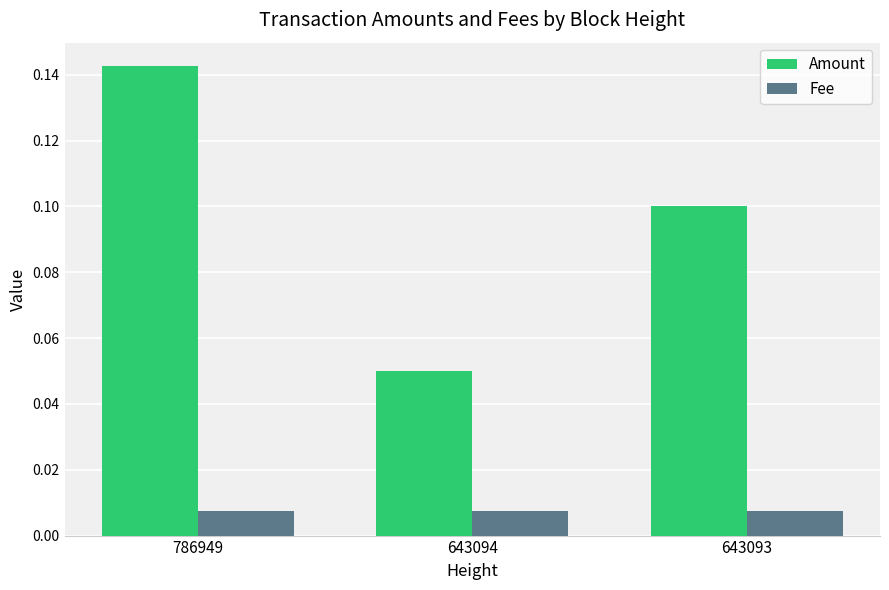

Are the bars grouped side by side (vs. stacked)?

Yes